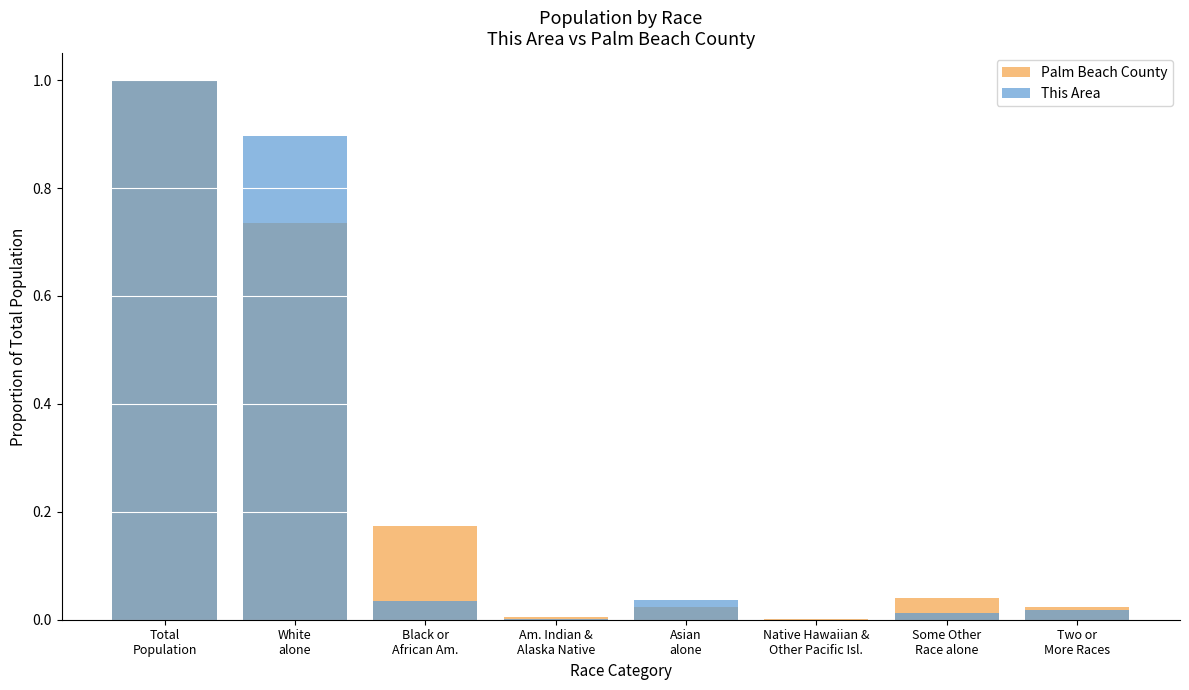

Is it true that This Area equals 0.0 at Am. Indian &
Alaska Native?

False